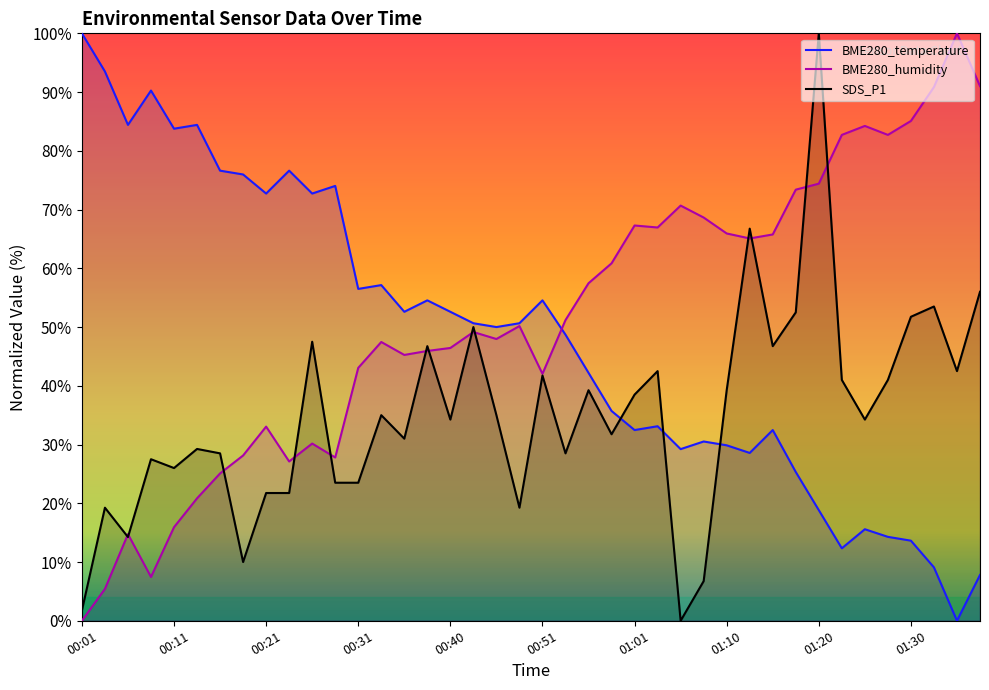

Which series ends up on top after the final intersection of BME280_humidity and SDS_P1?

BME280_humidity